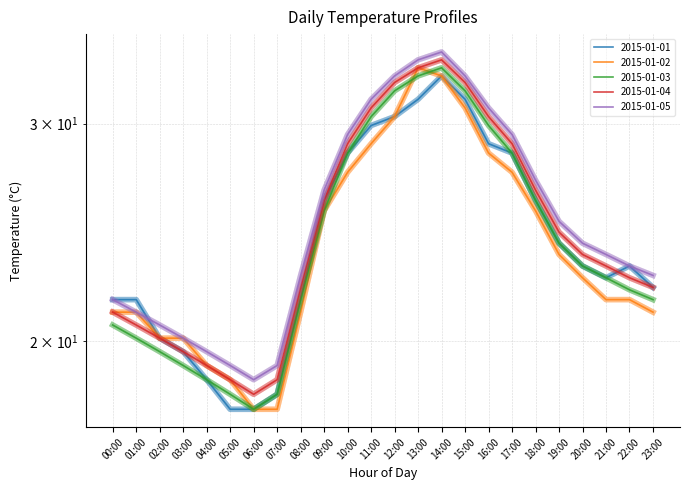

What is the highest value of the 2015-01-04 series?

33.3